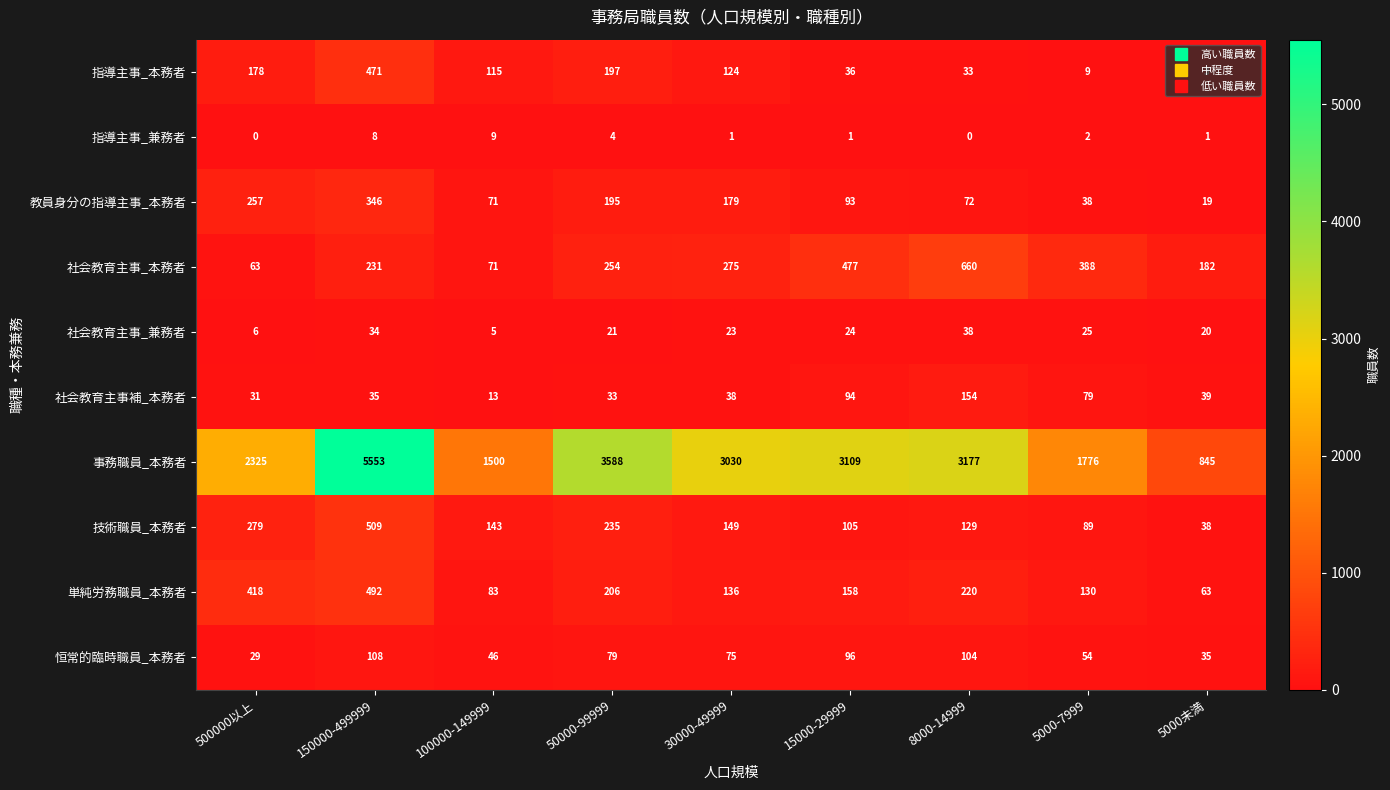

At which category does the chart reach its peak across all series?

150000-499999